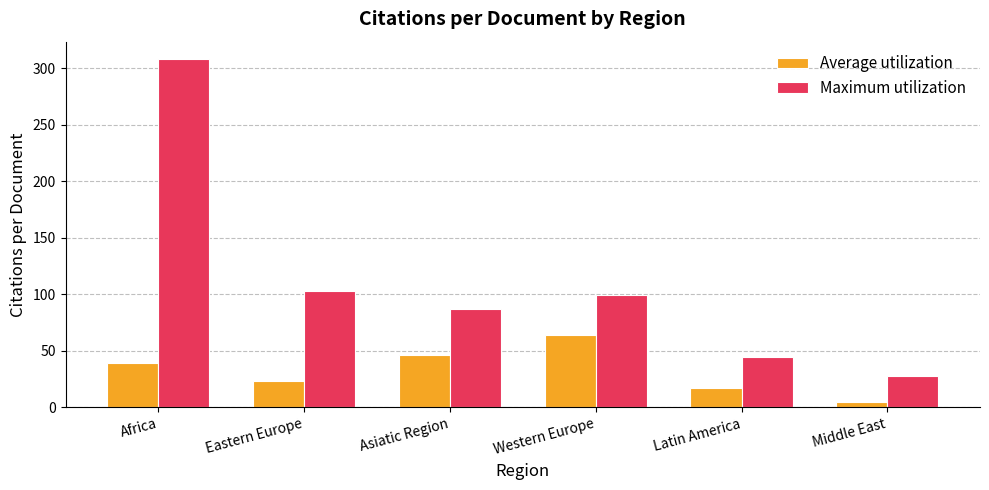

What is the minimum value shown in the chart?

4.5